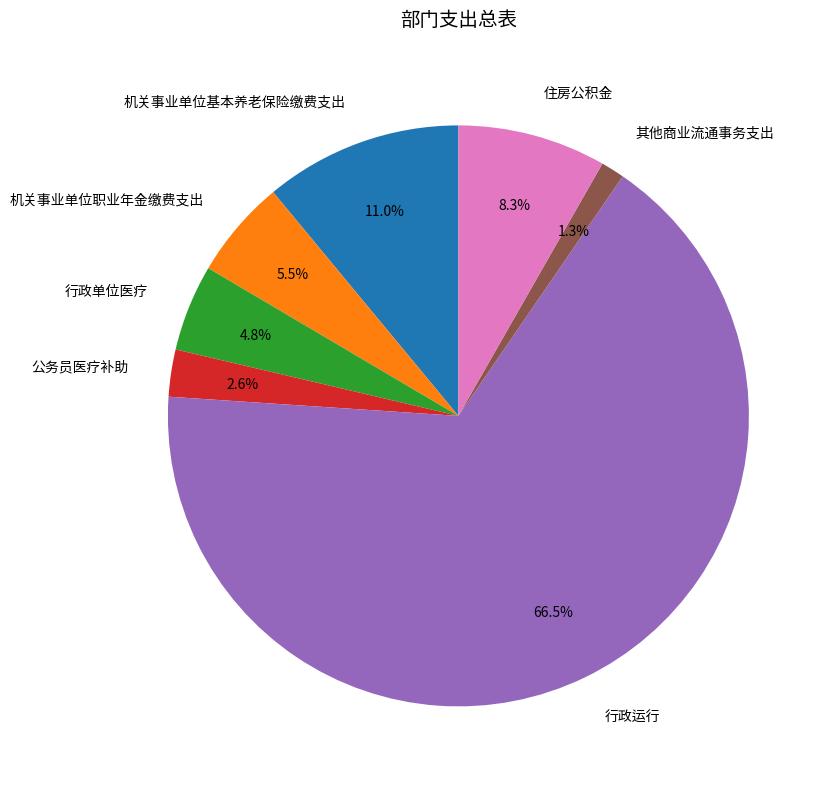

What is the majority slice?

行政运行